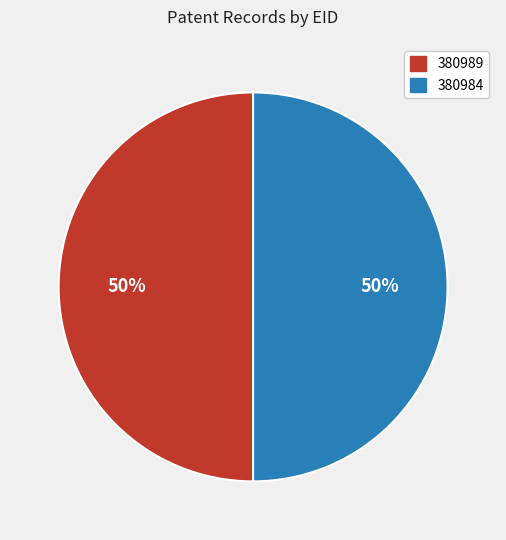

True or false: 380989 accounts for 50% of the total.

True